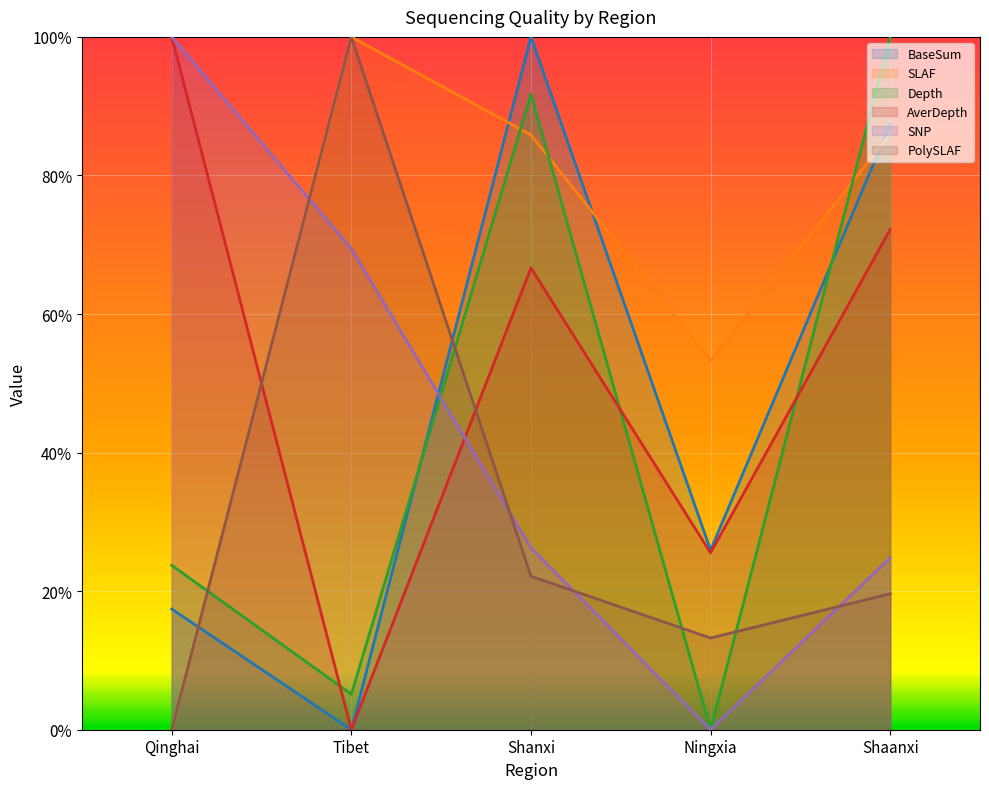

How many times do Depth and PolySLAF cross each other?

4